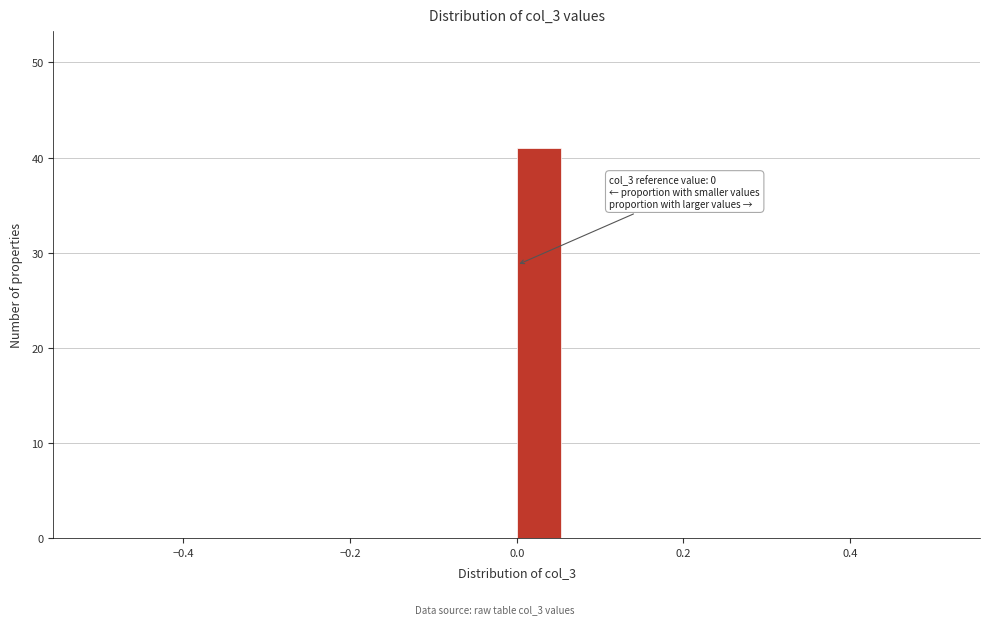

Around what value on the x-axis is the tallest bar? Give the approximate position of its centre, as read against the axis.

0.02